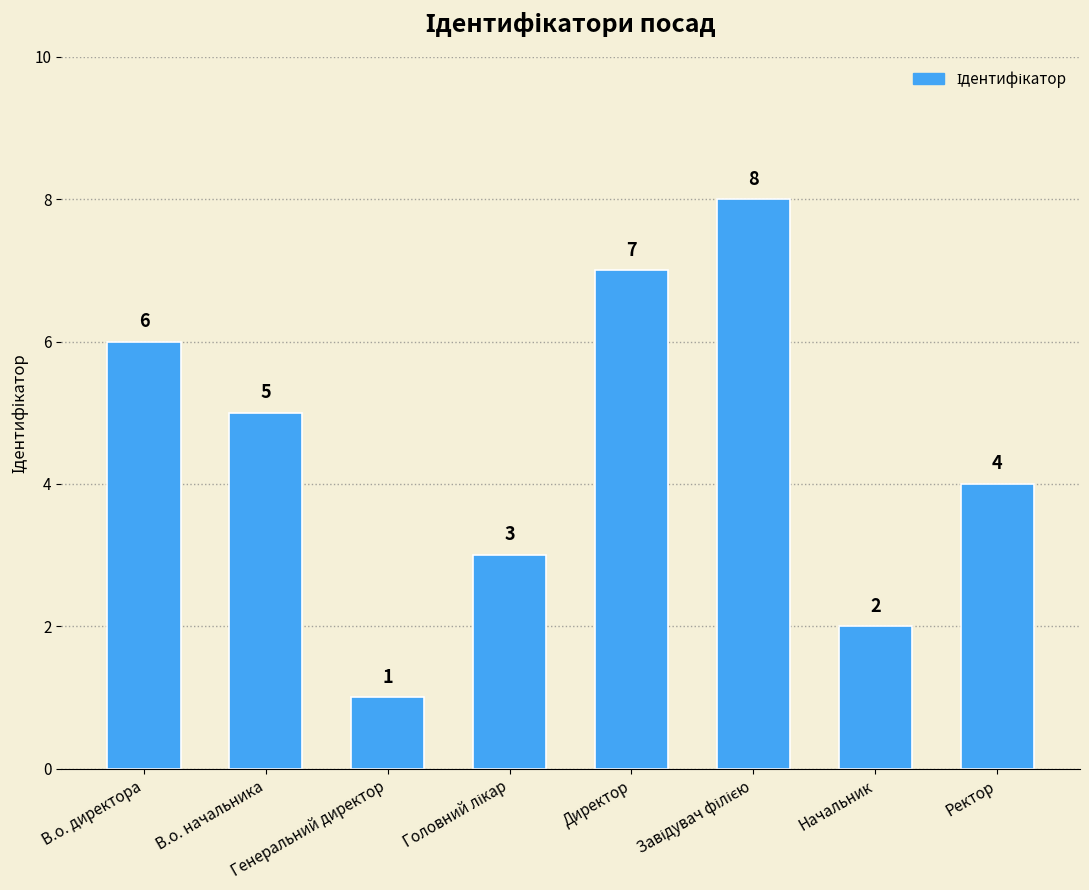

What is the value of the 7th bar from the left?

2